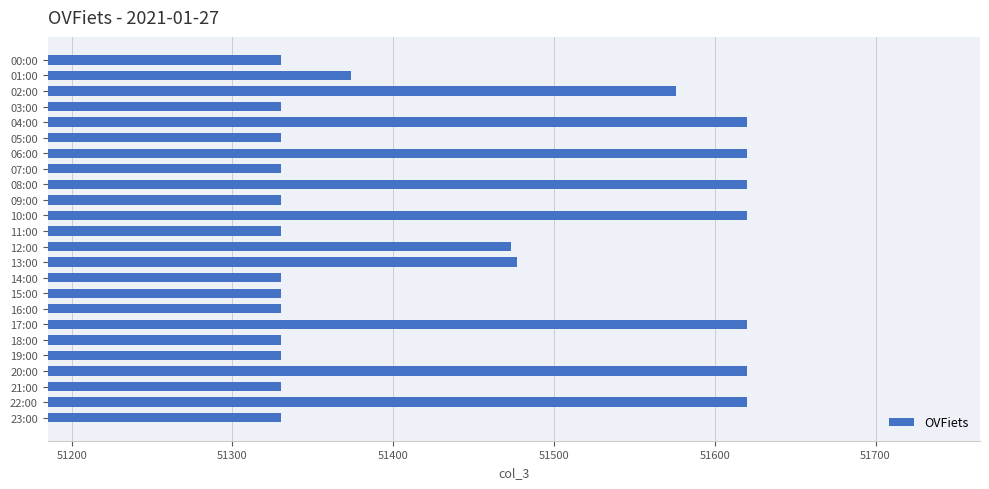

What is the difference between the second highest and minimum values?

290